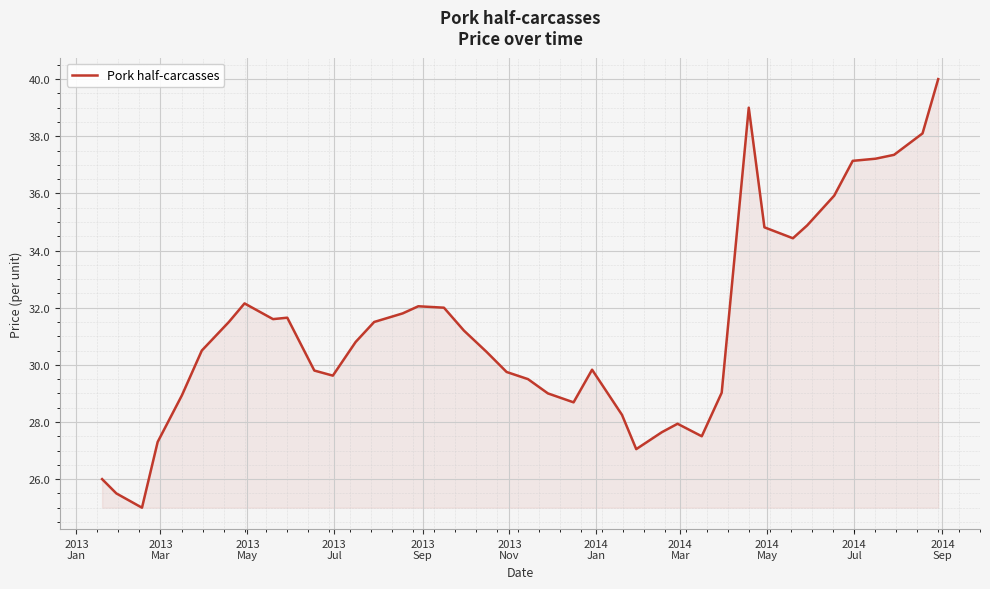

What is the minimum value shown in the chart?

25.0